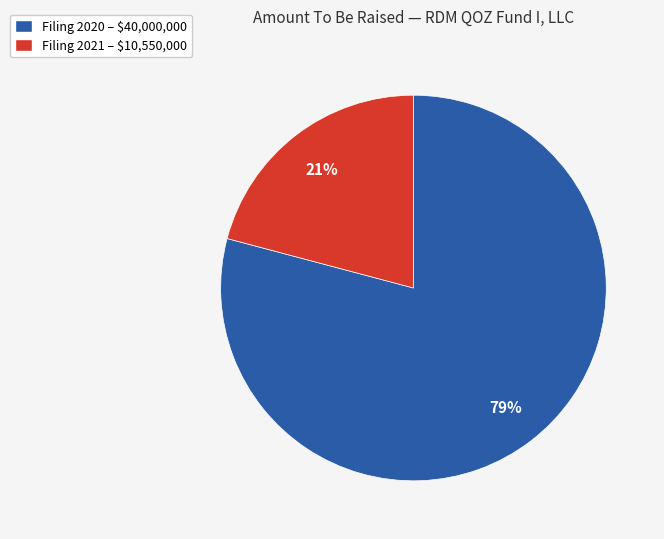

To the nearest percent, what is the average slice percentage?

50%